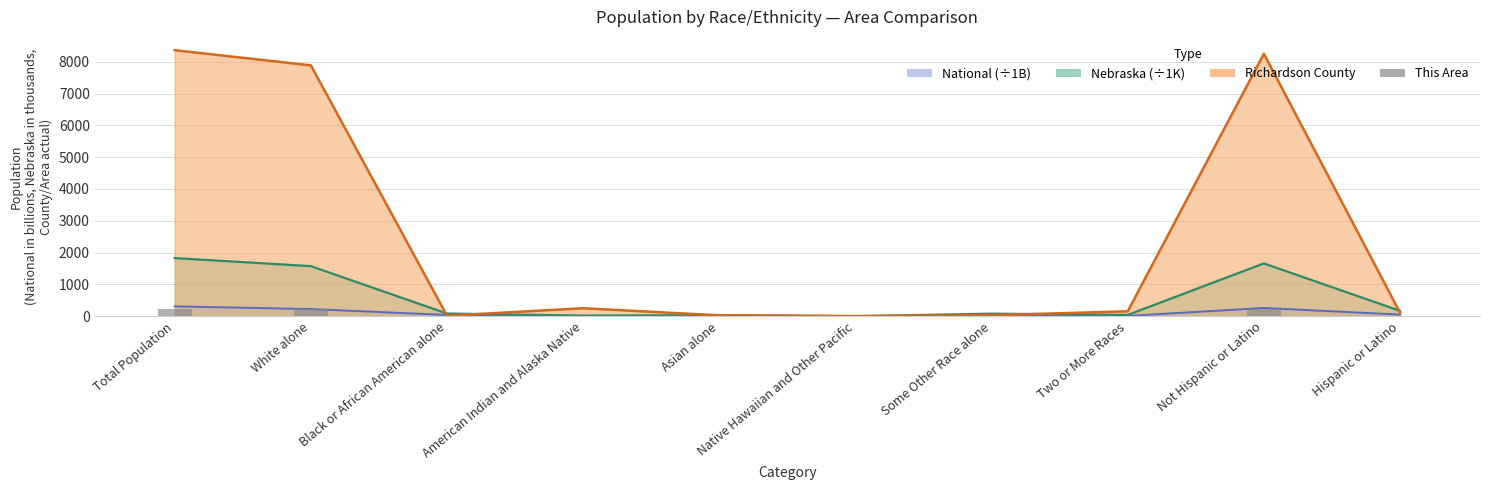

Count the number of values greater than 4.

4